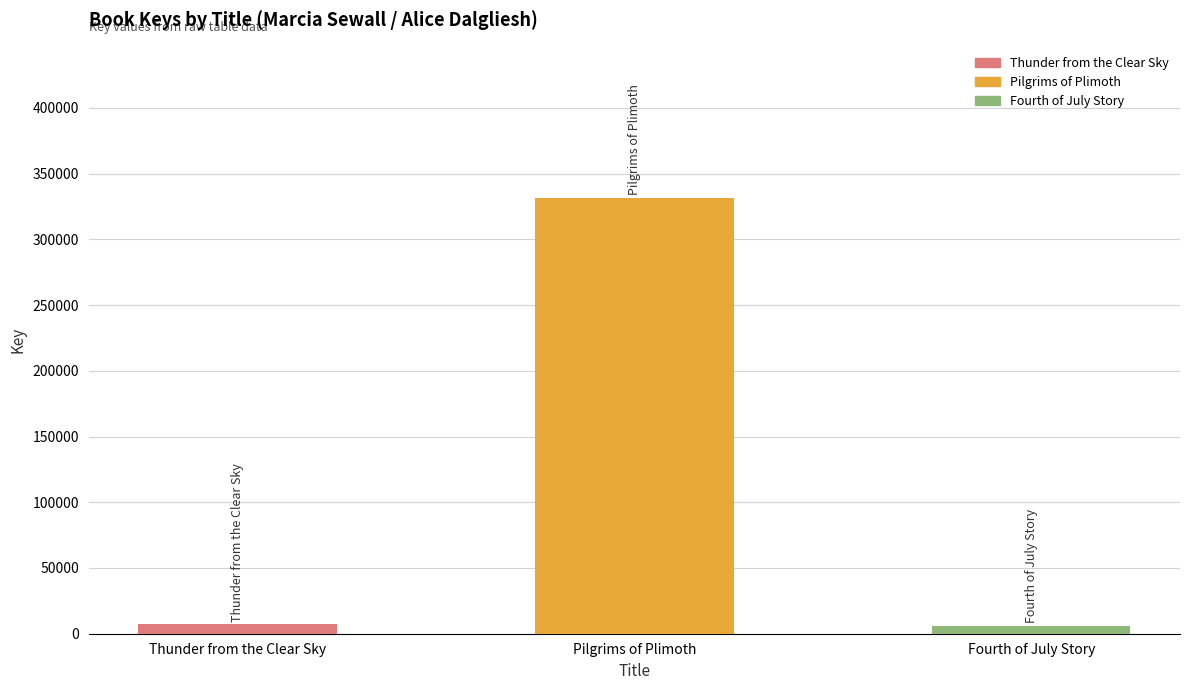

What is the approximate value at Pilgrims of Plimoth, to the nearest 50?

331450